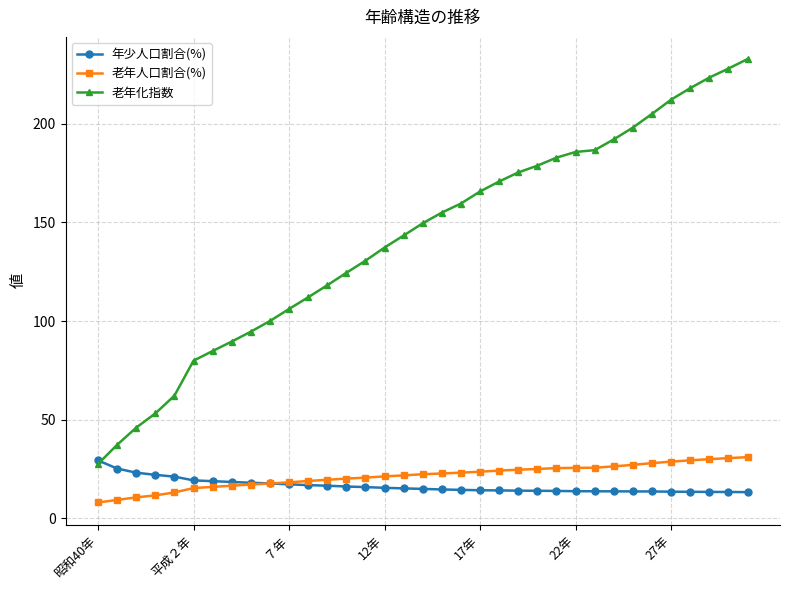

What is the maximum value for 年少人口割合(%)?

29.4